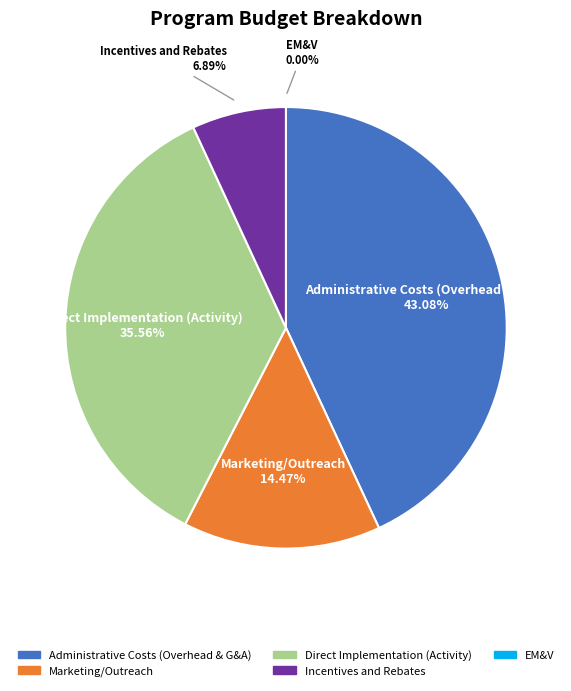

To the nearest percent, what portion does Direct Implementation (Activity) represent?

36%